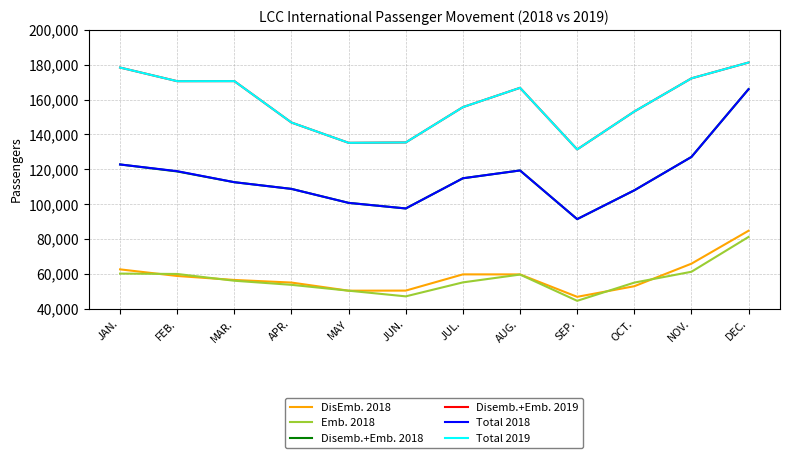

Does the chart have visible grid lines?

Yes